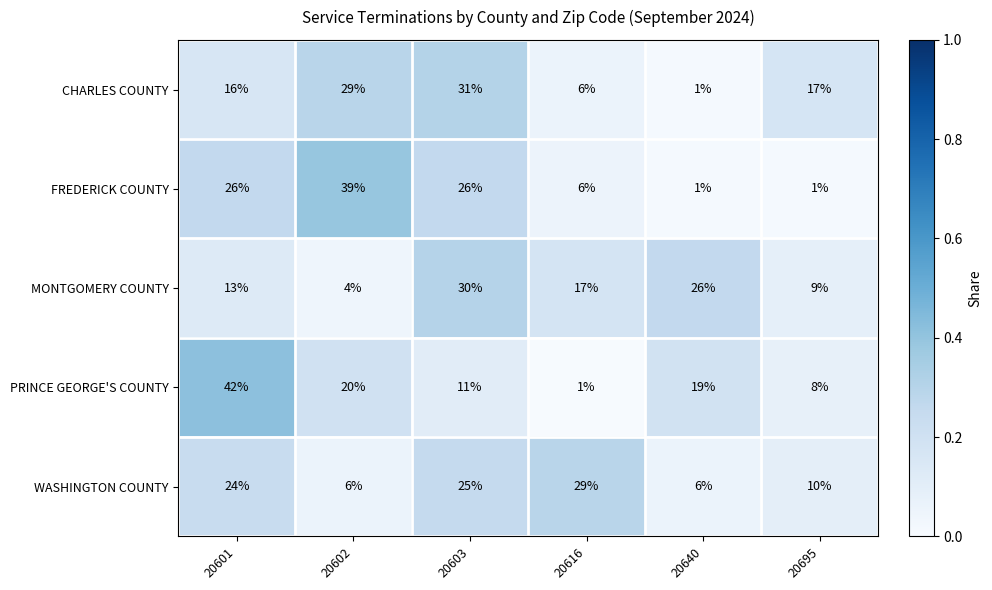

At which category is the sum across all series the highest?

20603